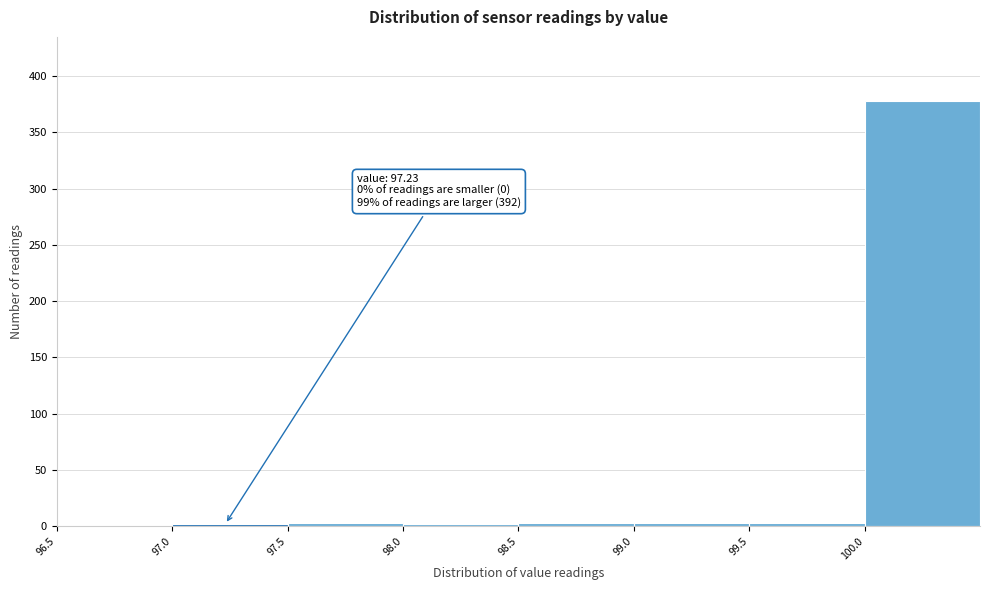

Which range on the x-axis has the tallest bar?

100.0 to 100.5